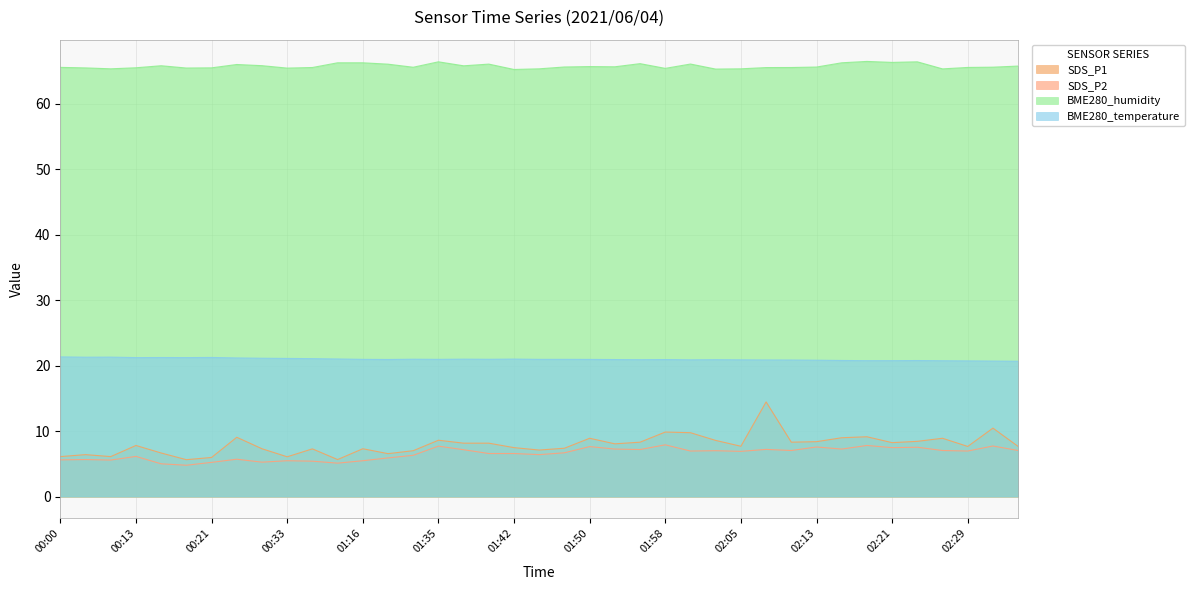

What is the label of the 21st point from the right?

01:42